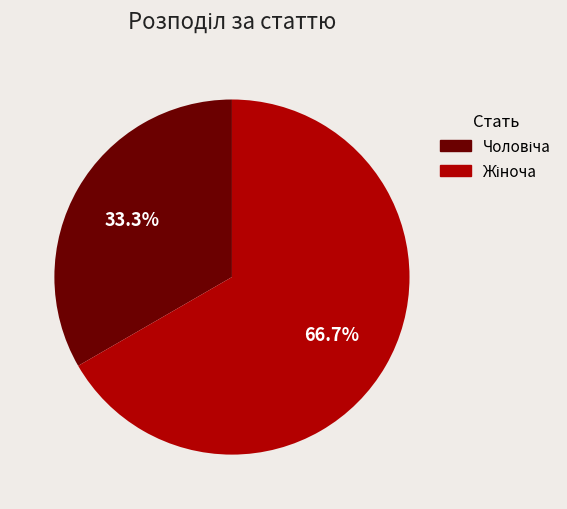

Does any single category account for the majority?

Yes